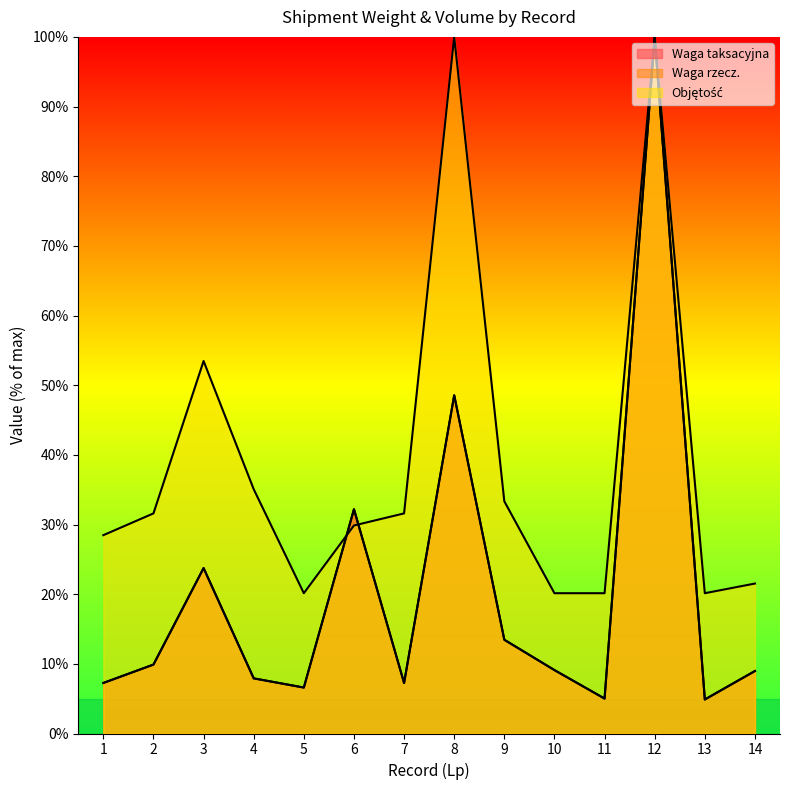

Does the chart have visible grid lines?

No